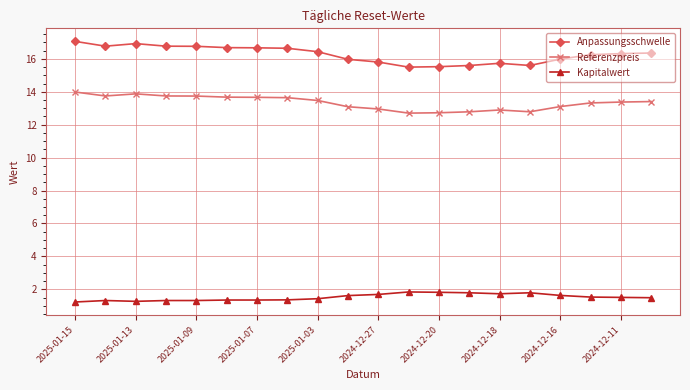

True or false: Referenzpreis has more than 1 points higher than both neighbors.

True